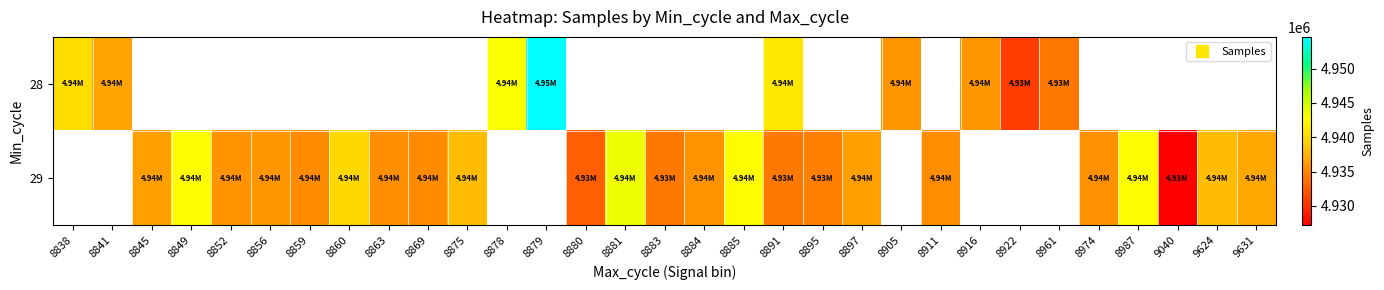

At which category is the sum across all series the highest?

8891